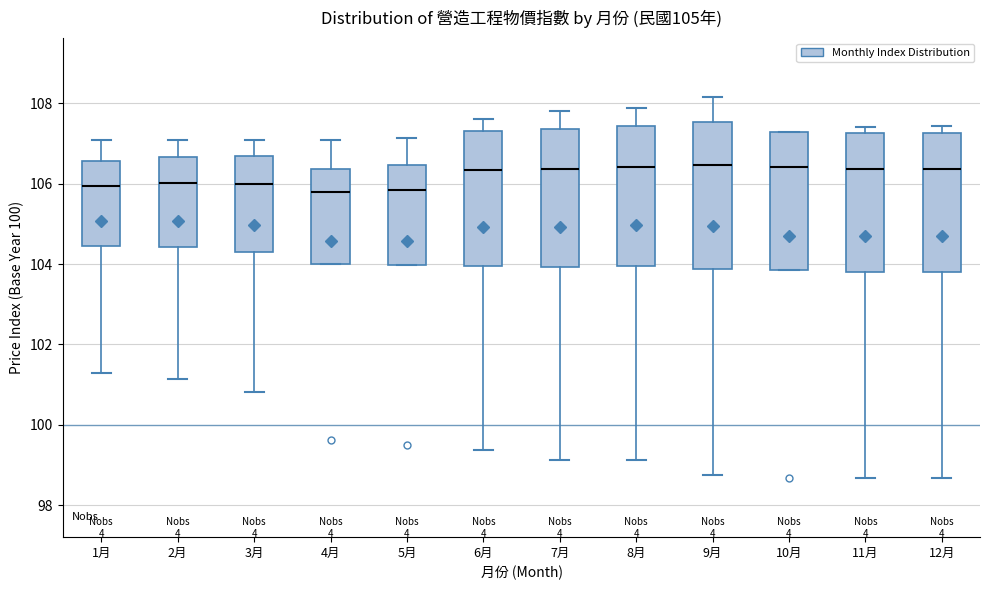

Reading left to right, transcribe this box plot: for each box, give where its median line is, the range the box spans, and where its two whiskers end, as read against the y-axis. The values are not printed on the chart, so give them approximately, as read against the axis.

1月: median 106.0, box 104.4 to 106.6, whiskers 101.4 to 107.0
2月: median 106.0, box 104.4 to 106.6, whiskers 101.2 to 107.0
3月: median 106.0, box 104.2 to 106.6, whiskers 100.8 to 107.0
4月: median 105.8, box 104.0 to 106.4, whiskers 104.0 to 107.0
5月: median 105.8, box 104.0 to 106.4, whiskers 104.0 to 107.2
6月: median 106.4, box 104.0 to 107.4, whiskers 99.4 to 107.6
7月: median 106.4, box 104.0 to 107.4, whiskers 99.2 to 107.8
8月: median 106.4, box 104.0 to 107.4, whiskers 99.2 to 107.8
9月: median 106.4, box 103.8 to 107.6, whiskers 98.8 to 108.2
10月: median 106.4, box 103.8 to 107.2, whiskers 103.8 to 107.2
11月: median 106.4, box 103.8 to 107.2, whiskers 98.6 to 107.4
12月: median 106.4, box 103.8 to 107.2, whiskers 98.6 to 107.4